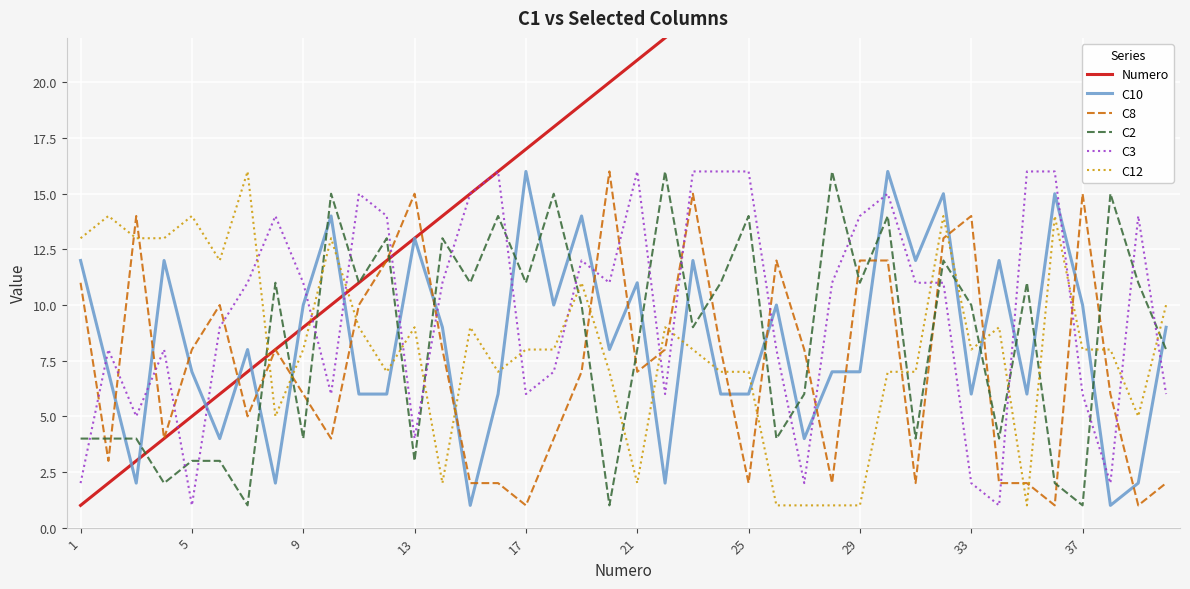

In C10, how many points are higher than both neighbors (excluding endpoints)?

13